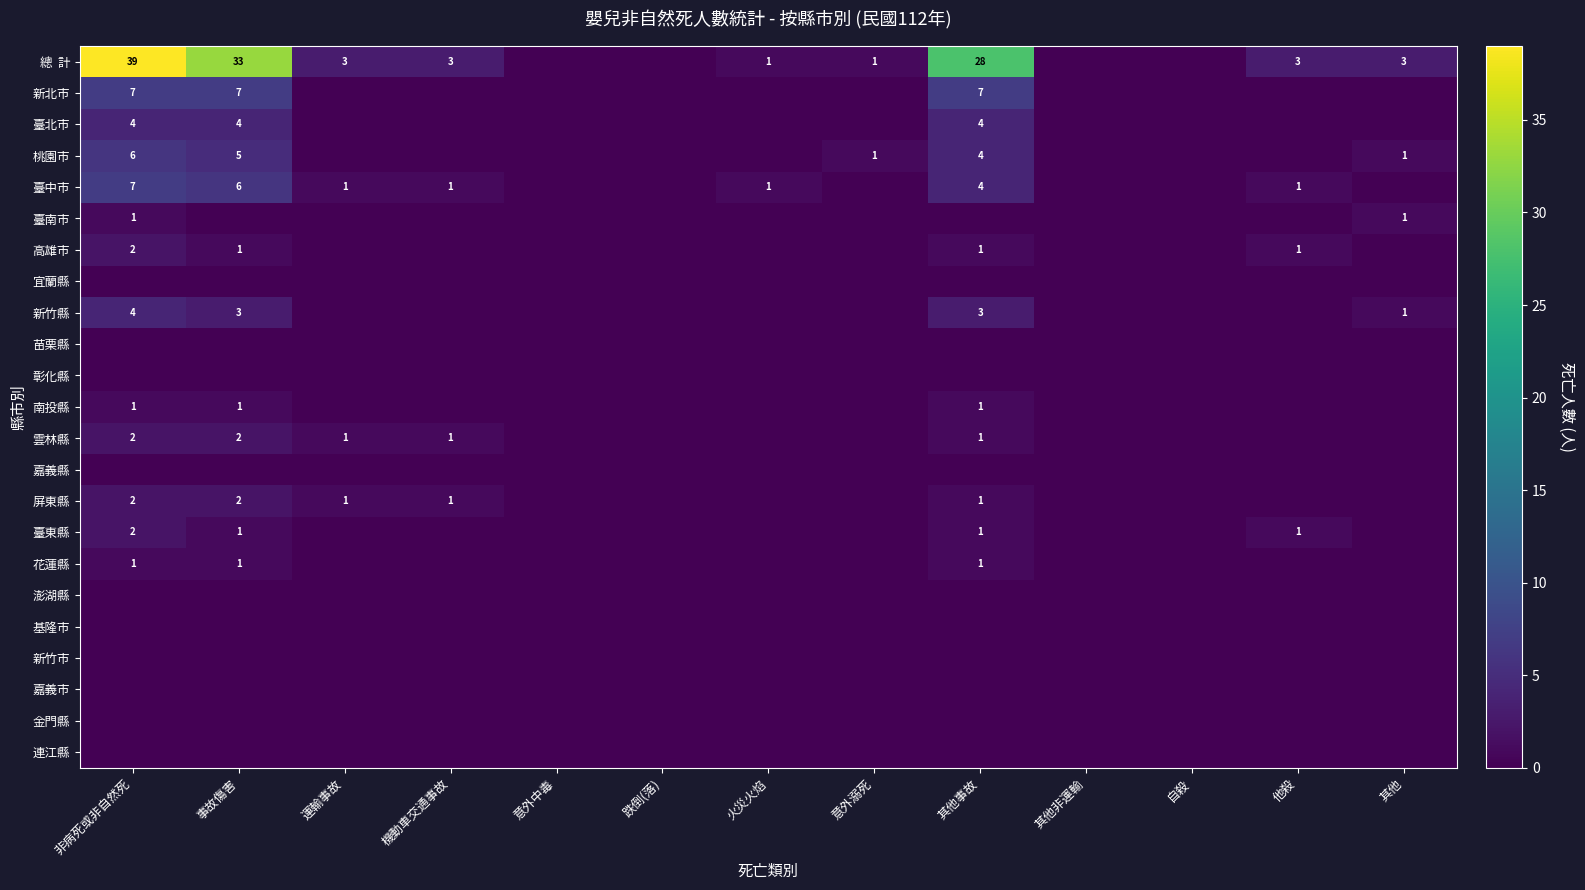

Which series has the largest total across all categories?

總 計